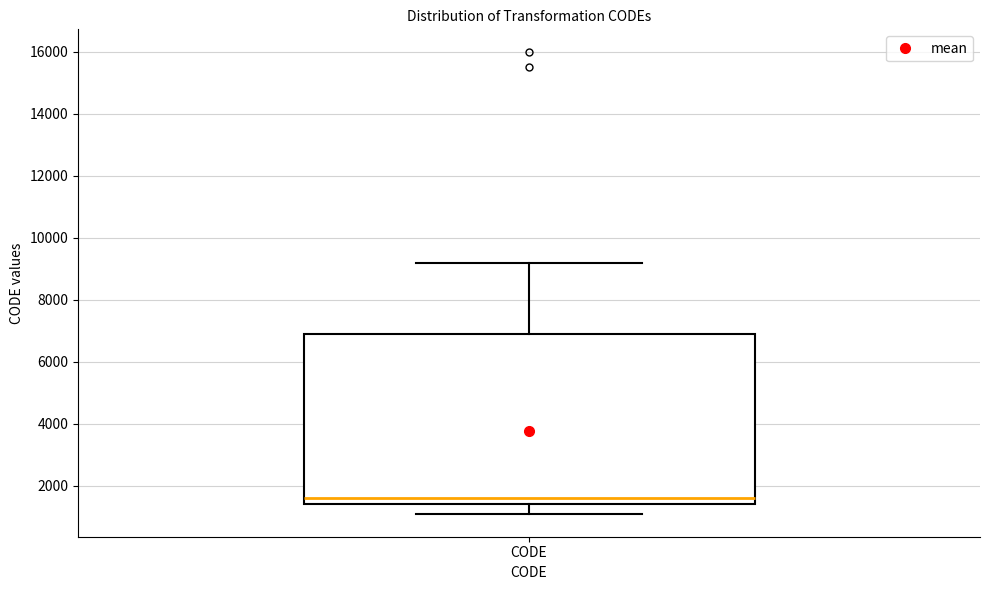

Where is the upper edge of the box for CODE on the y-axis? The values are not printed on the chart, so give them approximately, as read against the axis.

6800